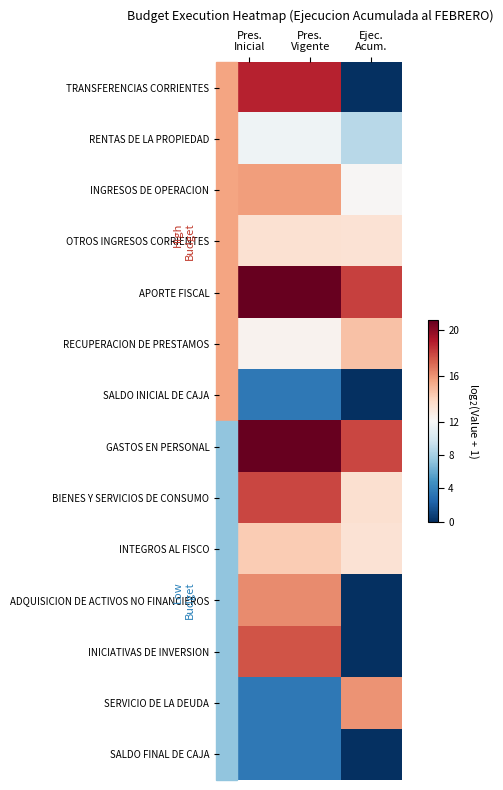

Reading left to right, extract all data points from this chart.

TRANSFERENCIAS CORRIENTES: Pres.
Inicial=18.8	Pres.
Vigente=18.8	Ejec.
Acum.=0.0
RENTAS DE LA PROPIEDAD: Pres.
Inicial=11.5	Pres.
Vigente=11.5	Ejec.
Acum.=8.7
INGRESOS DE OPERACION: Pres.
Inicial=15.7	Pres.
Vigente=15.7	Ejec.
Acum.=12.2
OTROS INGRESOS CORRIENTES: Pres.
Inicial=13.4	Pres.
Vigente=13.4	Ejec.
Acum.=13.3
APORTE FISCAL: Pres.
Inicial=20.8	Pres.
Vigente=20.8	Ejec.
Acum.=18.1
RECUPERACION DE PRESTAMOS: Pres.
Inicial=12.4	Pres.
Vigente=12.4	Ejec.
Acum.=14.6
SALDO INICIAL DE CAJA: Pres.
Inicial=3.5	Pres.
Vigente=3.5	Ejec.
Acum.=0.0
GASTOS EN PERSONAL: Pres.
Inicial=20.8	Pres.
Vigente=20.8	Ejec.
Acum.=17.9
BIENES Y SERVICIOS DE CONSUMO: Pres.
Inicial=17.9	Pres.
Vigente=17.9	Ejec.
Acum.=13.5
INTEGROS AL FISCO: Pres.
Inicial=14.3	Pres.
Vigente=14.3	Ejec.
Acum.=13.3
ADQUISICION DE ACTIVOS NO FINANCIEROS: Pres.
Inicial=16.2	Pres.
Vigente=16.2	Ejec.
Acum.=0.0
INICIATIVAS DE INVERSION: Pres.
Inicial=17.6	Pres.
Vigente=17.6	Ejec.
Acum.=0.0
SERVICIO DE LA DEUDA: Pres.
Inicial=3.5	Pres.
Vigente=3.5	Ejec.
Acum.=16.0
SALDO FINAL DE CAJA: Pres.
Inicial=3.5	Pres.
Vigente=3.5	Ejec.
Acum.=0.0